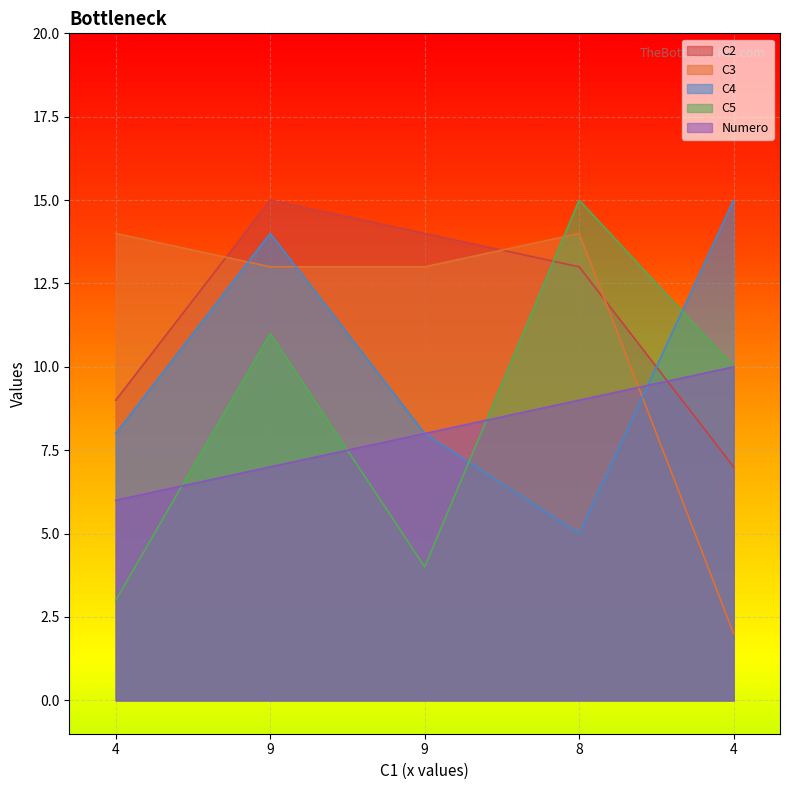

Rank the series by their maximum value, from highest to lowest.

C2, C4, C5, C3, Numero